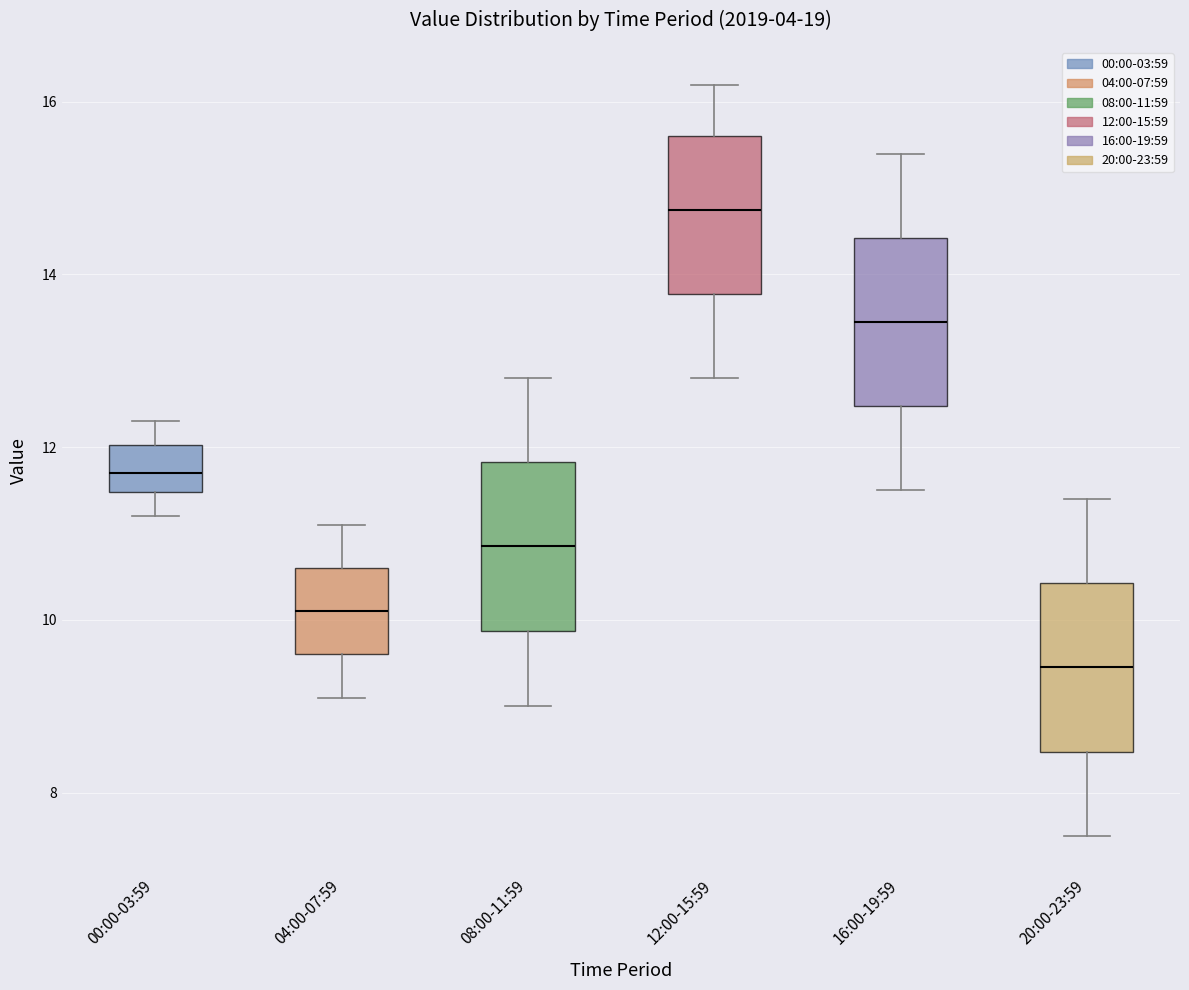

Reading left to right, transcribe this box plot: for each box, give where its median line is, the range the box spans, and where its two whiskers end, as read against the y-axis. The values are not printed on the chart, so give them approximately, as read against the axis.

00:00-03:59: median 11.8, box 11.4 to 12.0, whiskers 11.2 to 12.4
04:00-07:59: median 10.2, box 9.6 to 10.6, whiskers 9.2 to 11.2
08:00-11:59: median 10.8, box 9.8 to 11.8, whiskers 9.0 to 12.8
12:00-15:59: median 14.8, box 13.8 to 15.6, whiskers 12.8 to 16.2
16:00-19:59: median 13.4, box 12.4 to 14.4, whiskers 11.6 to 15.4
20:00-23:59: median 9.4, box 8.4 to 10.4, whiskers 7.6 to 11.4